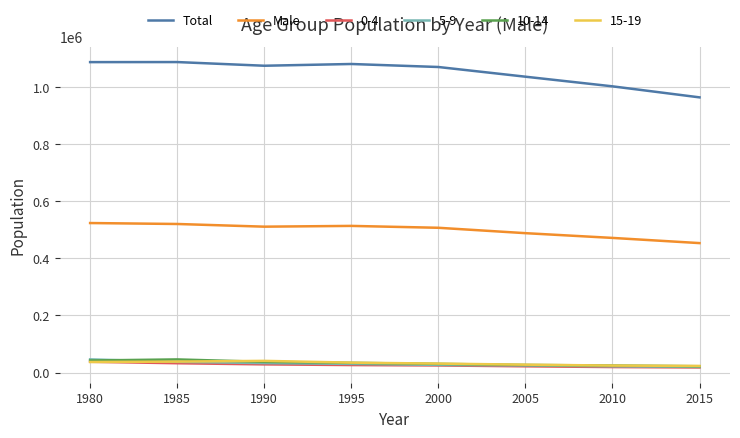

How many lines are shown in the chart?

6